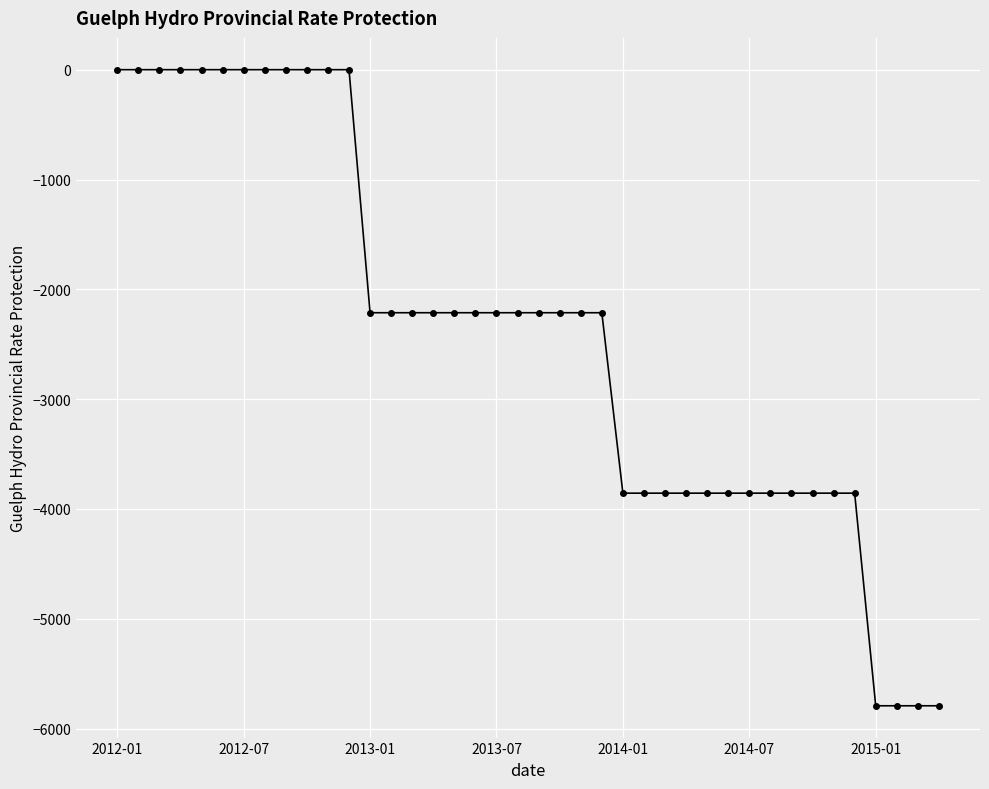

How many lines are shown in the chart?

1